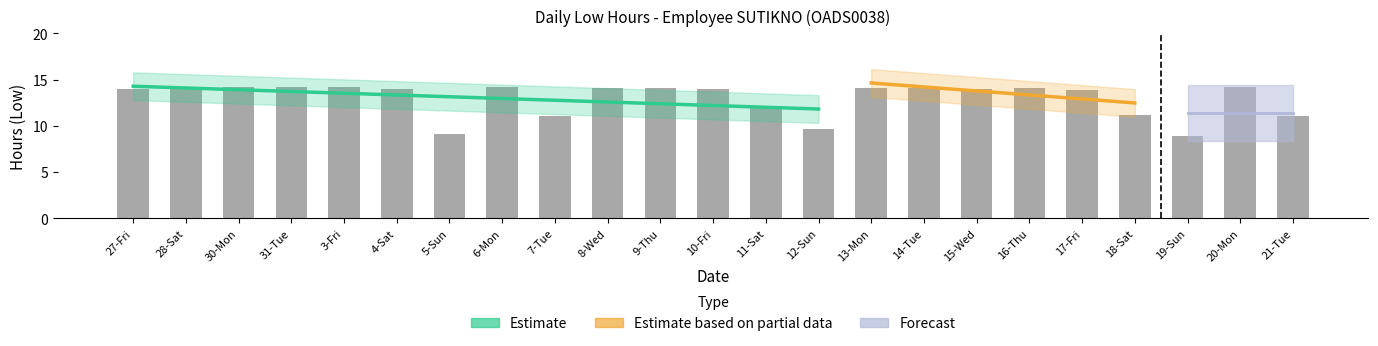

How many data points does each series have?

23